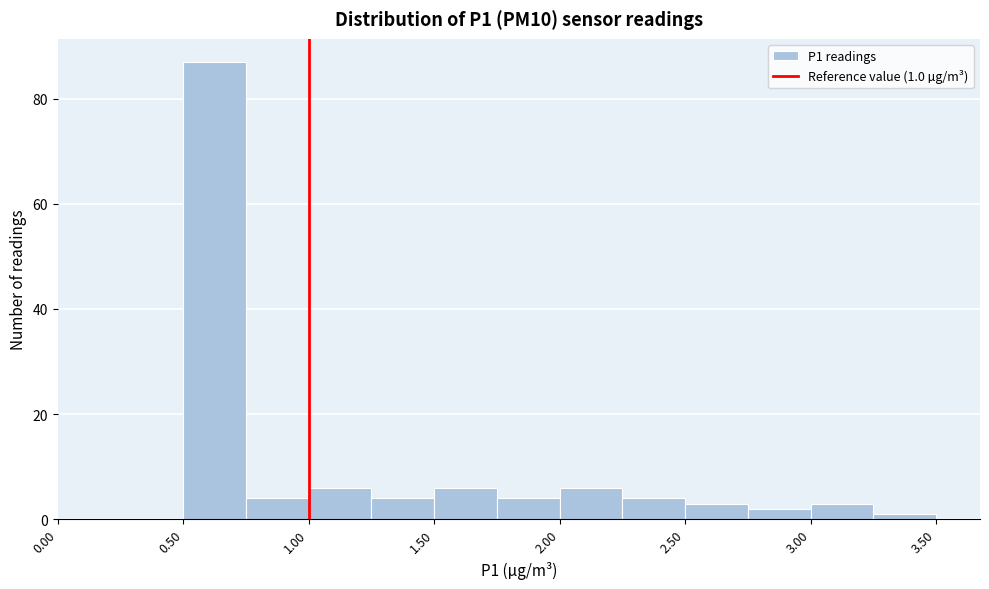

Which range on the x-axis has the tallest bar?

0.50 to 0.75